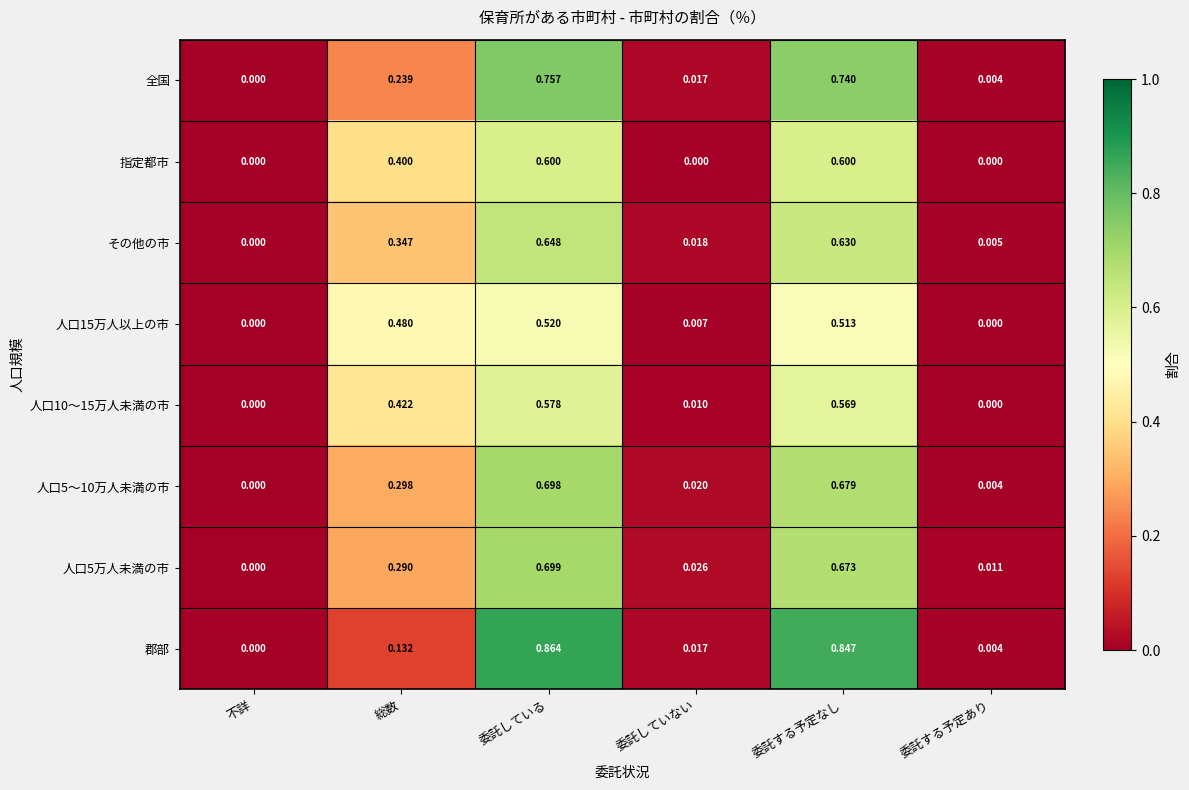

Between 委託している and 委託する予定あり, which series saw the biggest shift?

郡部